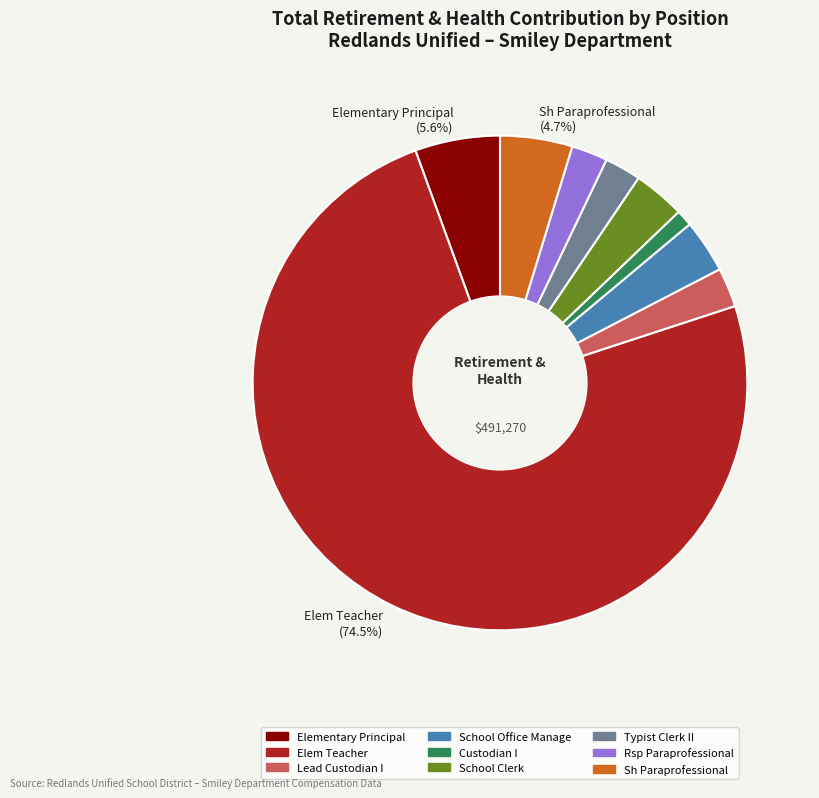

Does any single category account for the majority?

Yes